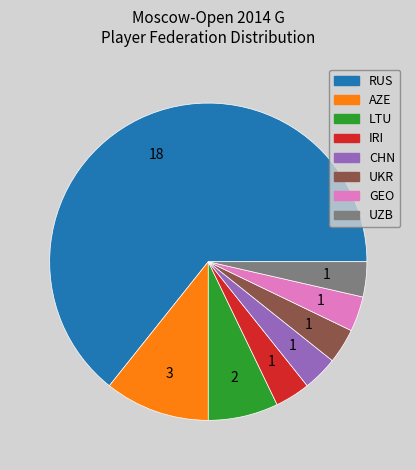

Between CHN and LTU, which is larger?

LTU